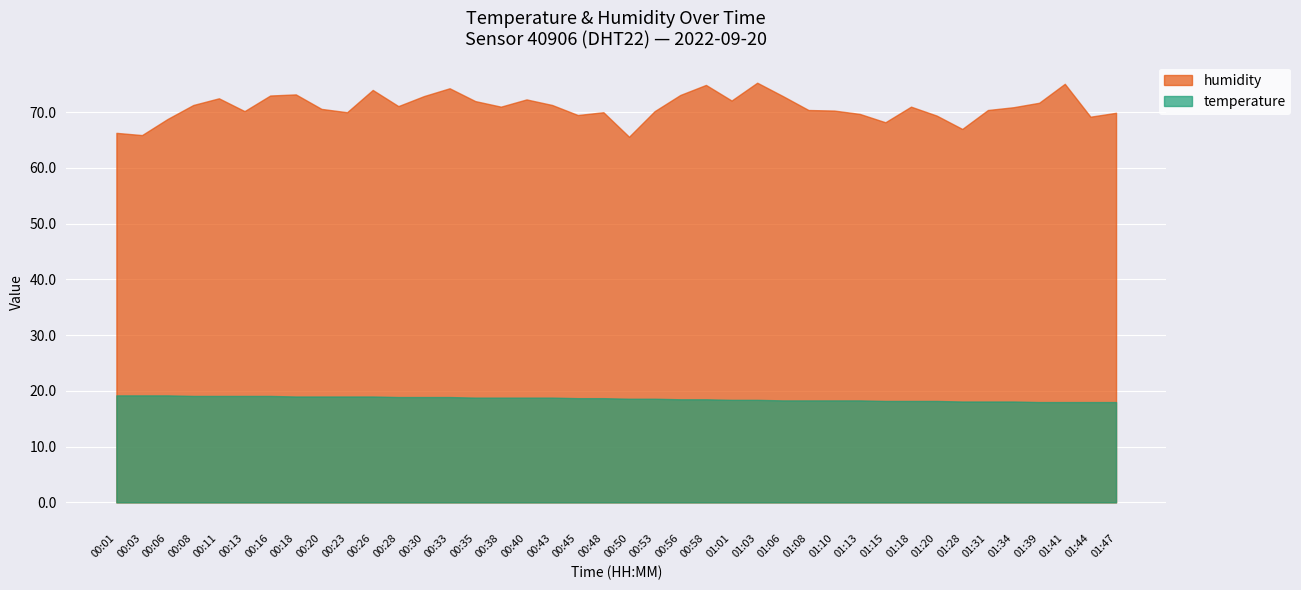

Count the number of data series in this chart.

2